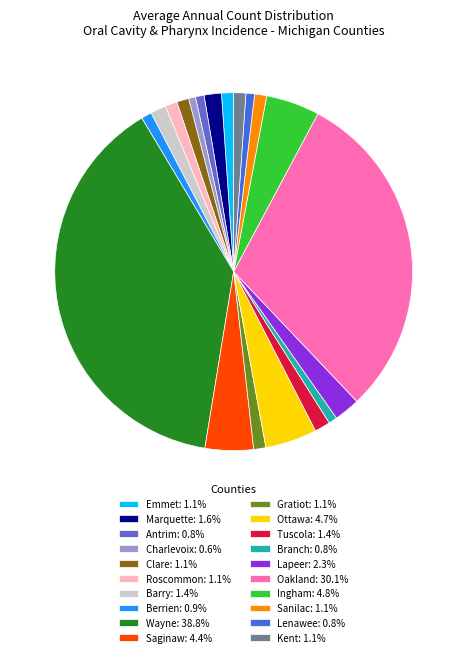

Do Clare: 1.1% and Berrien: 0.9% together represent more than half of the pie?

No